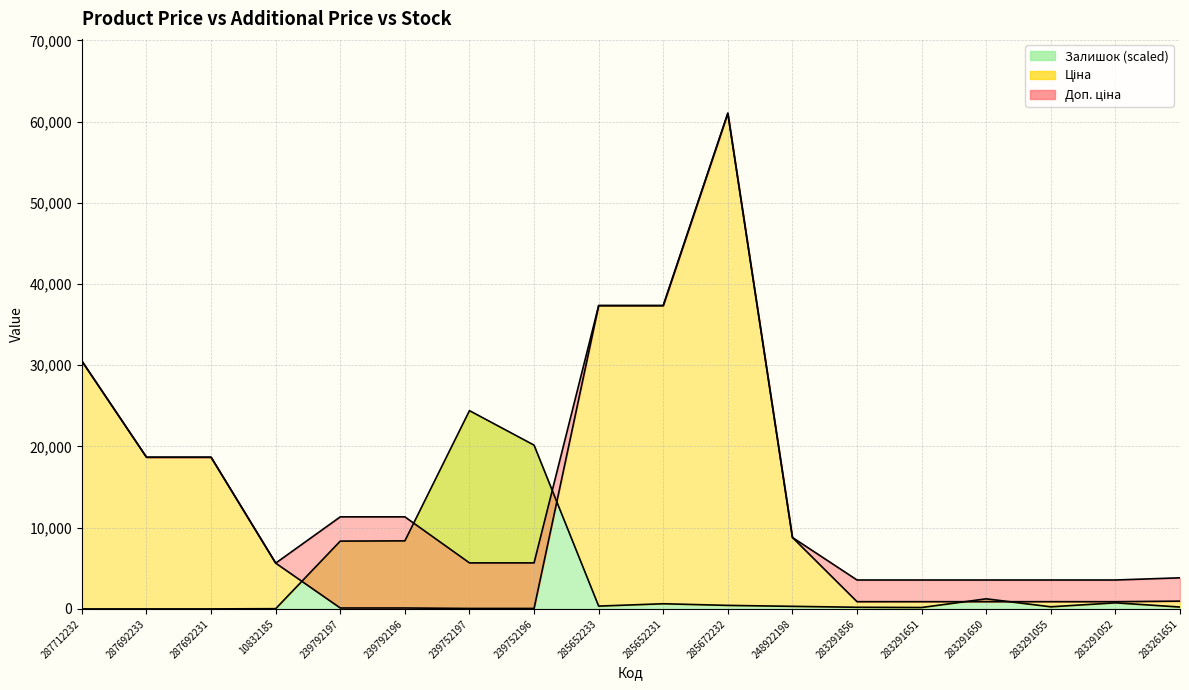

The value of Залишок at 287692231 is 0.0. True or false?

True